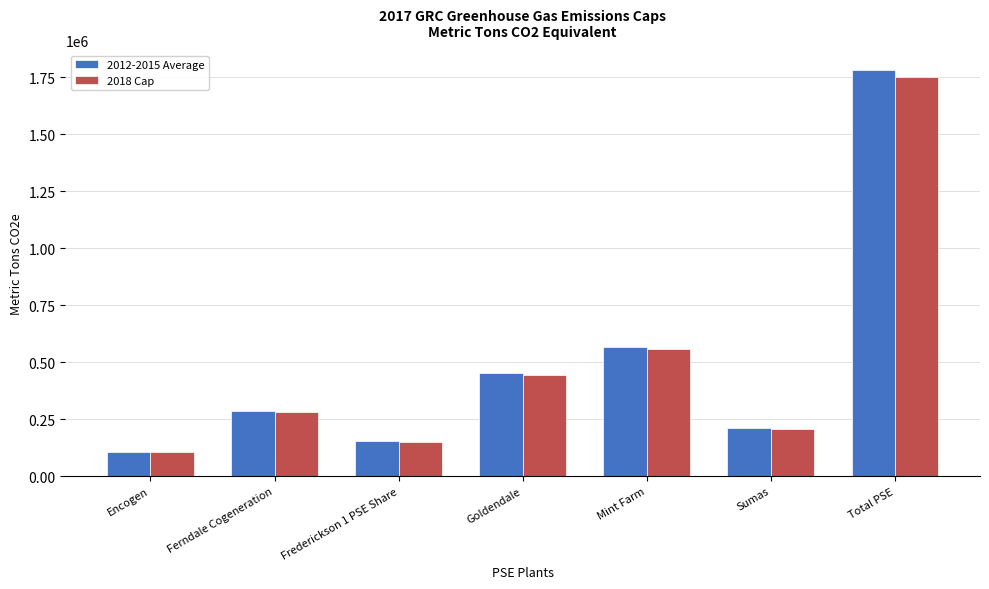

What value does the 2018 Cap series have at Ferndale Cogeneration?

282355.4